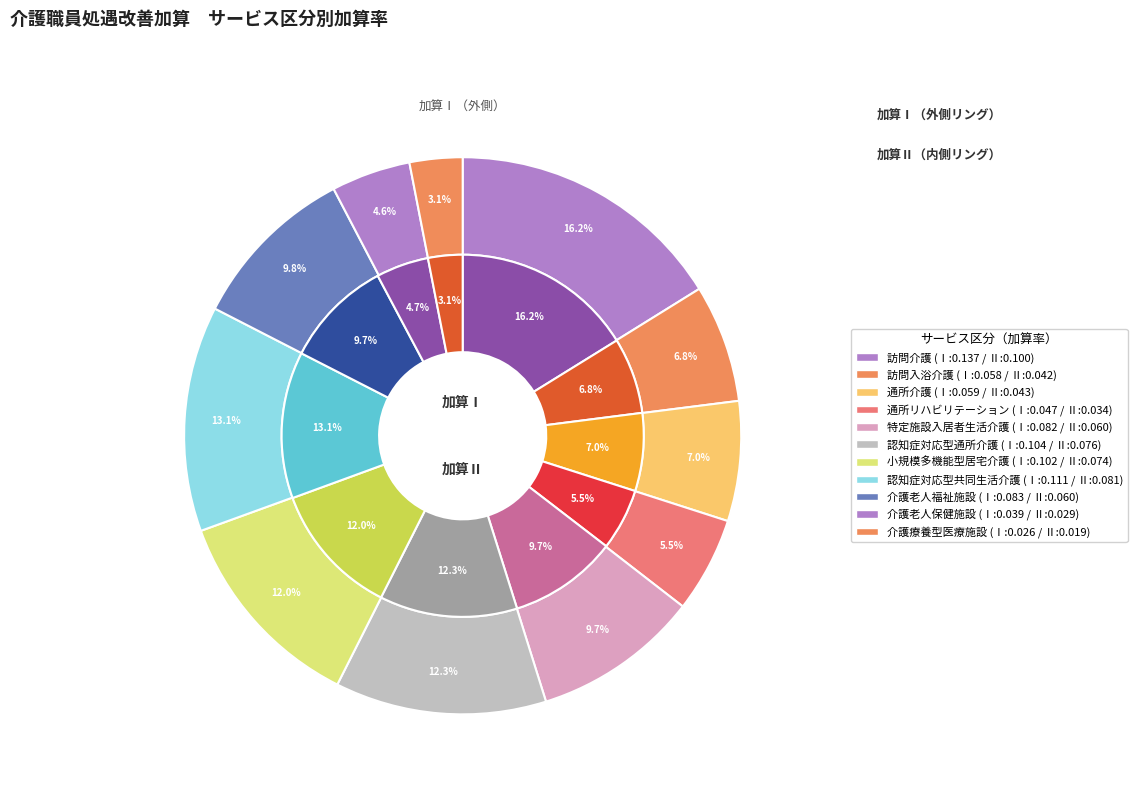

To the nearest percent, what percentage of the pie is 小規模多機能型居宅介護?

12%